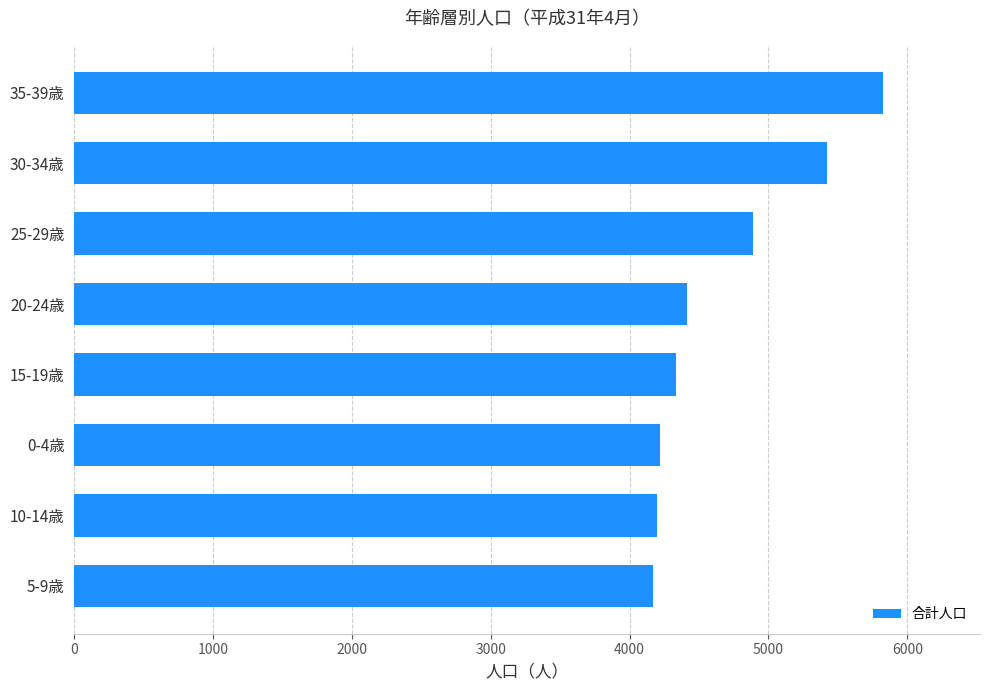

What is the difference between the second highest and second lowest values?

1224